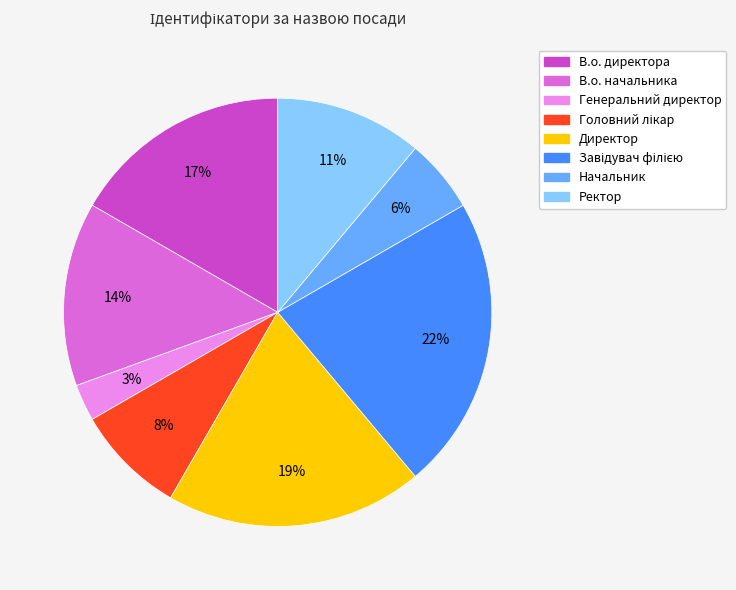

Is В.о. директора the majority of the pie?

No